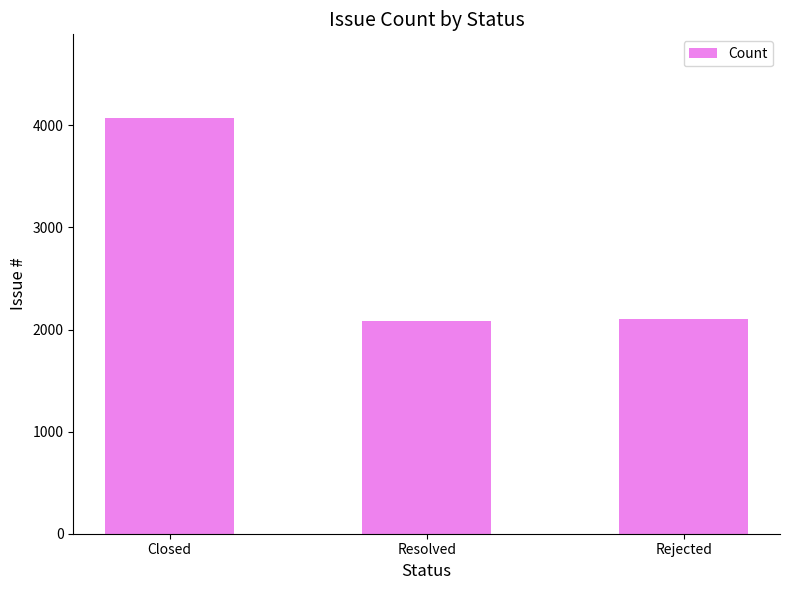

What is the maximum value shown in the chart?

4076